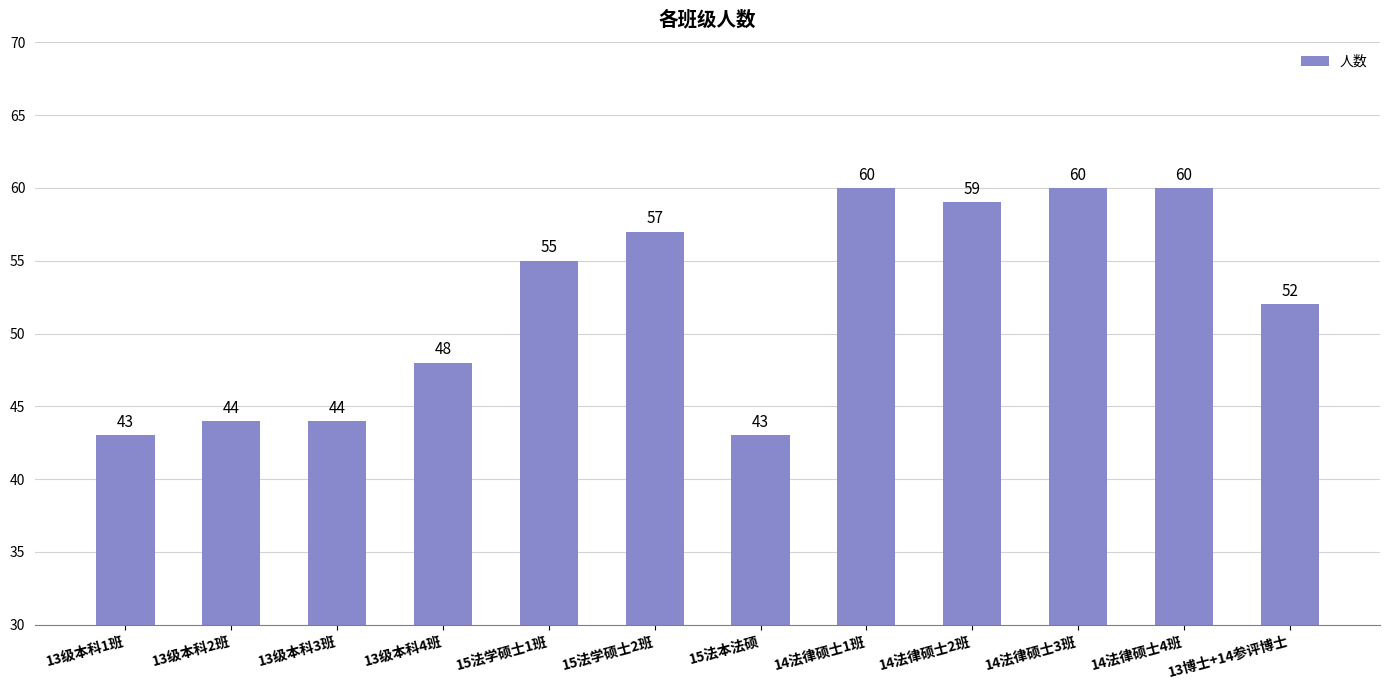

Read the value at 13级本科1班, to the nearest 5.

45